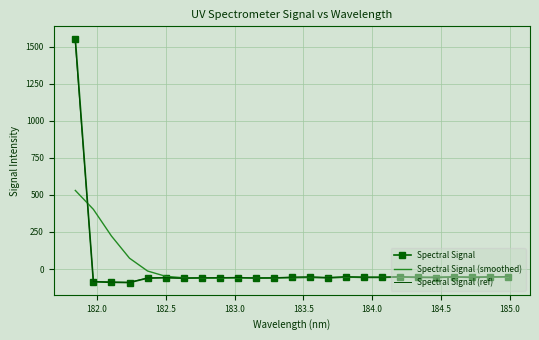

What are all the series names shown in the legend?

Spectral Signal, Spectral Signal (smoothed), Spectral Signal (ref)